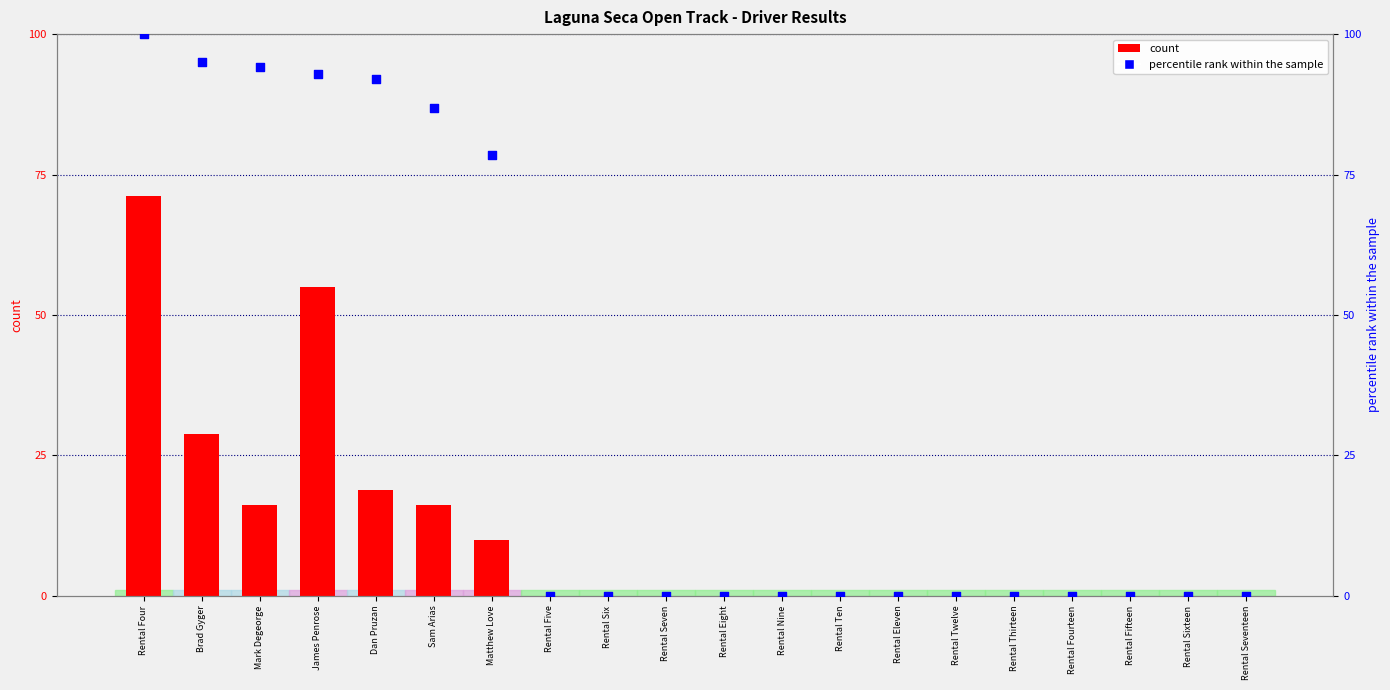

What are all the series names shown in the legend?

count, percentile rank within the sample